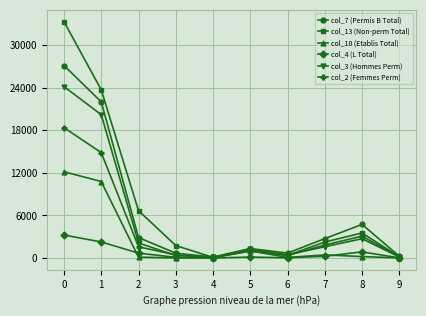

True or false: col_2 (Femmes Perm) has more than 2 points higher than both neighbors.

False